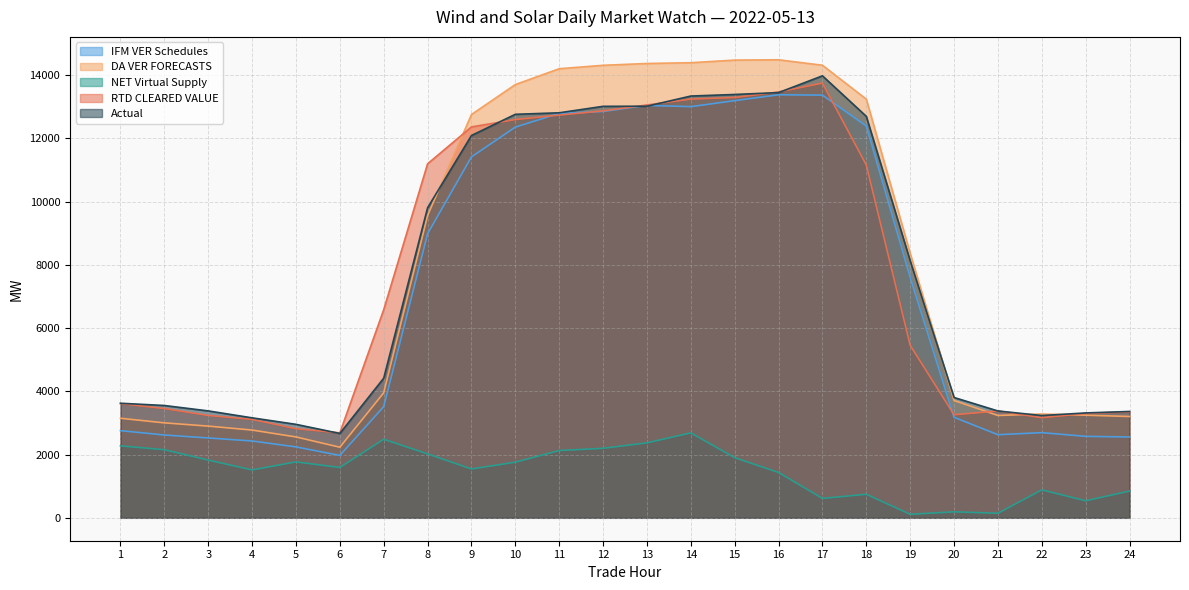

Which has a higher value, 6 or 7?

7